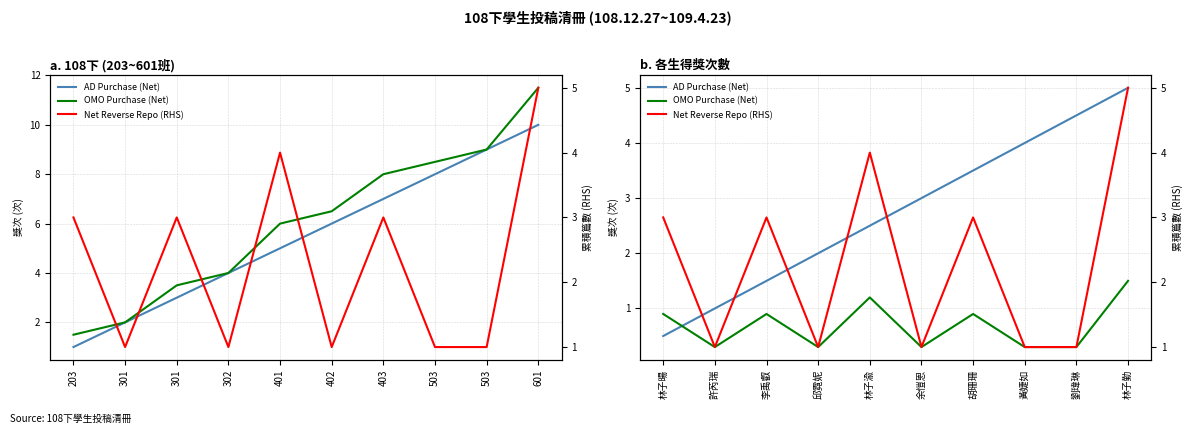

What are all the series names shown in the legend?

AD Purchase (Net), OMO Purchase (Net), Net Reverse Repo (RHS)